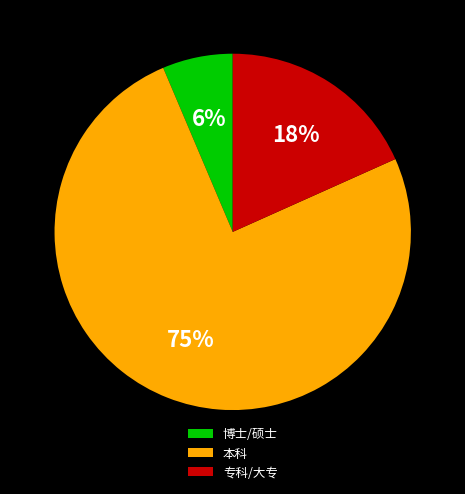

Which category has the biggest portion of the pie?

本科